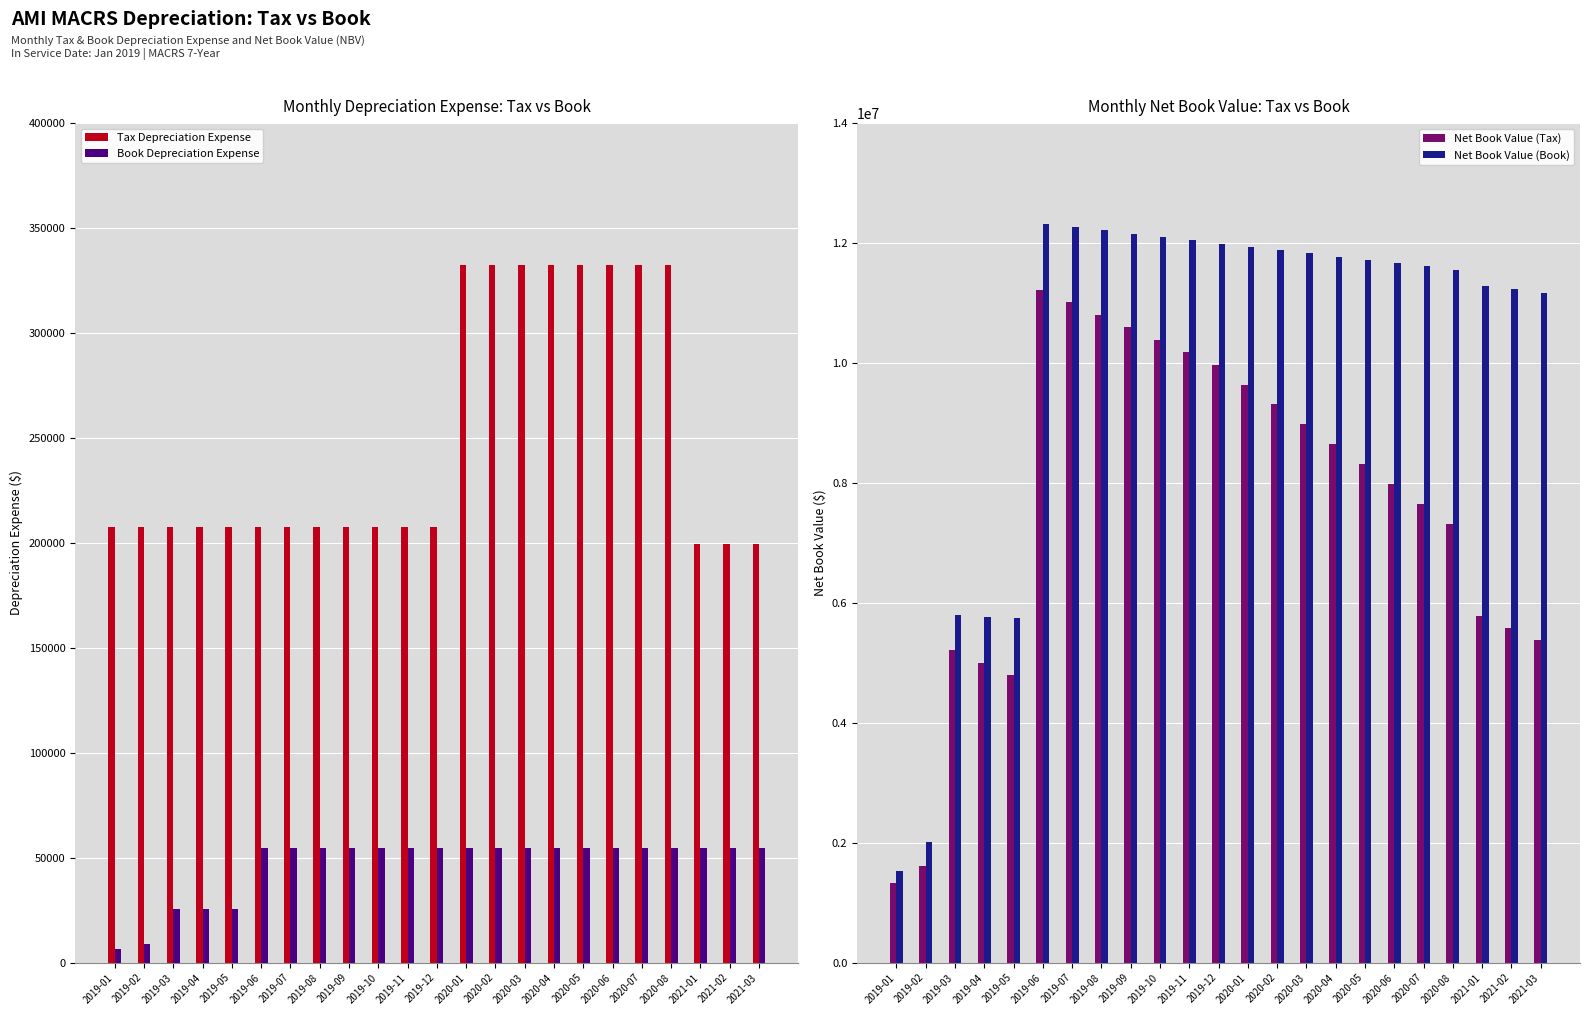

What is the label of the 1st bar from the left?

2019-01